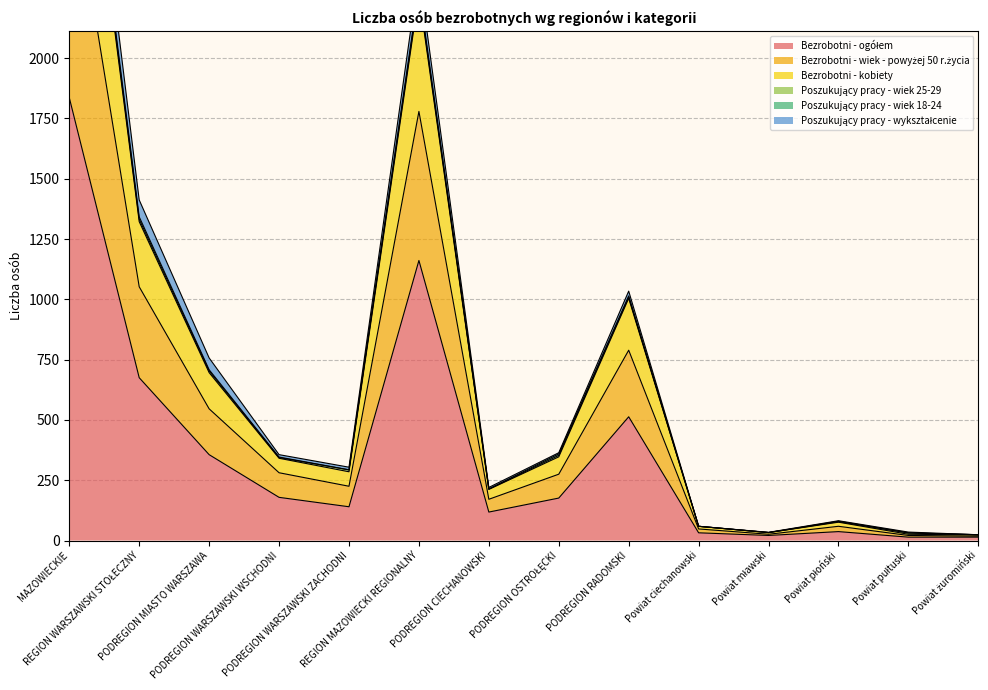

How many data points in Bezrobotni - ogółem are less than 176?

7